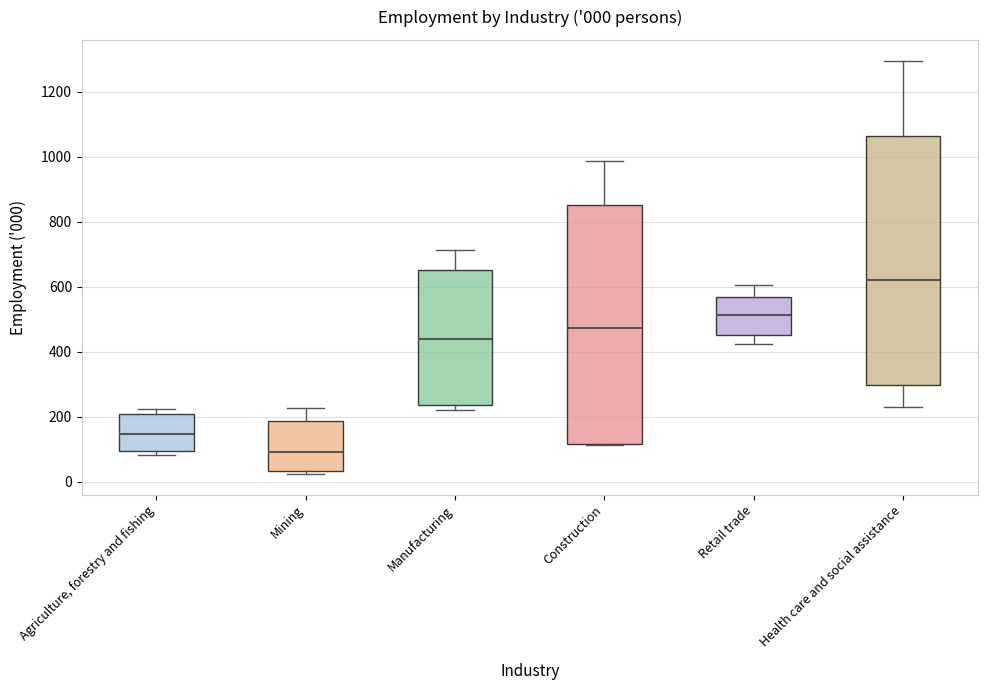

Which box is the tallest, from its lower edge to its upper edge?

Health care and social assistance